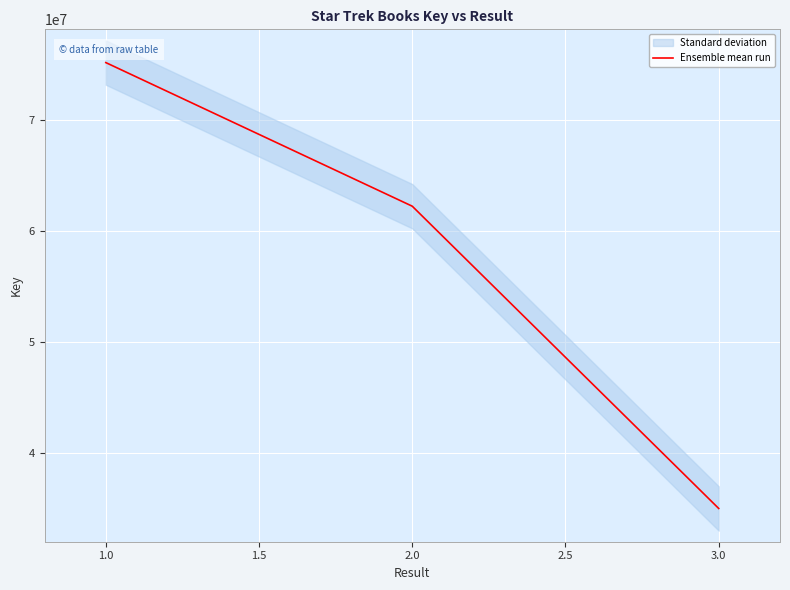

The value of Ensemble mean run at 1.0 is 75181449. True or false?

True